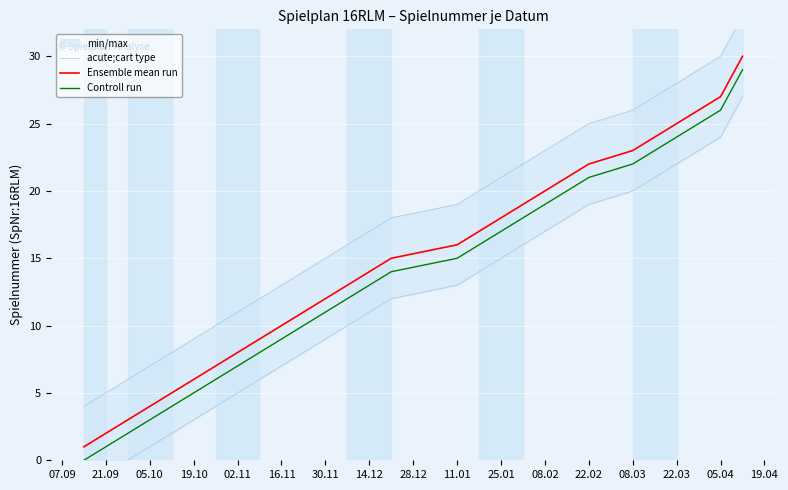

Does the chart display data point markers on the line(s)?

No